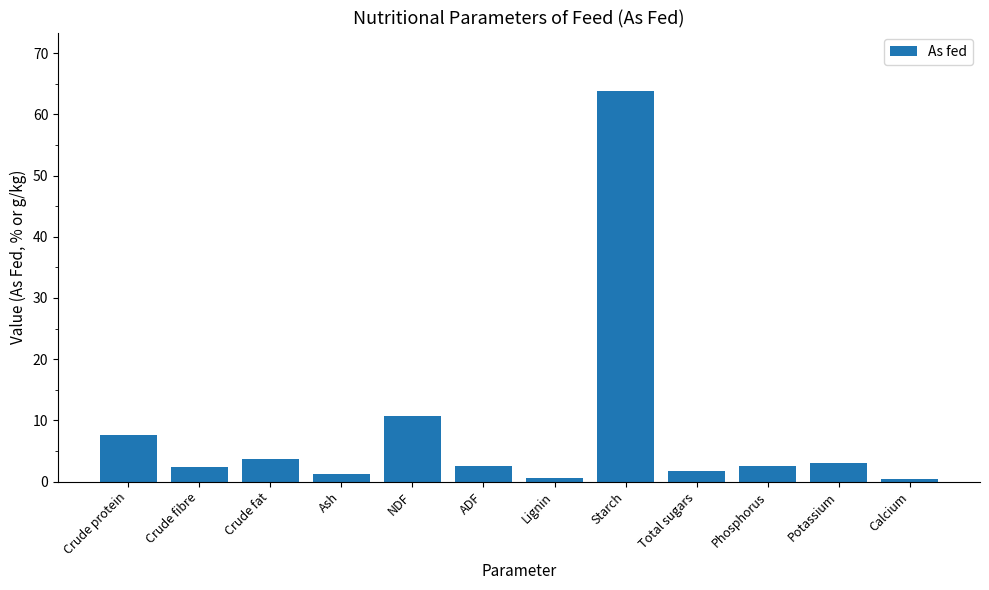

Which has a higher value, Crude protein or NDF?

NDF